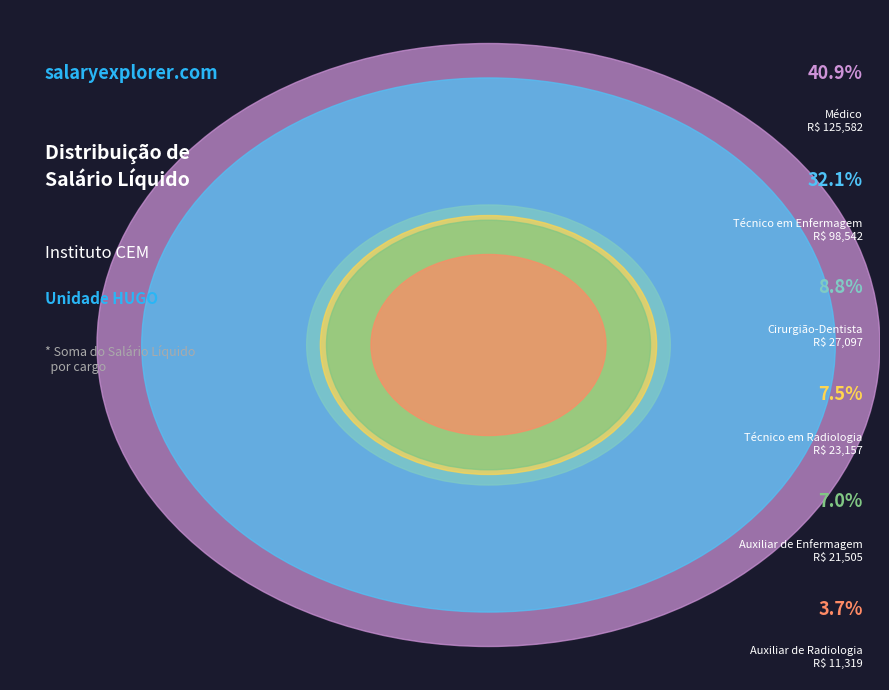

Do 8 and Cirurgião-Dentista together represent more than half of the pie?

No